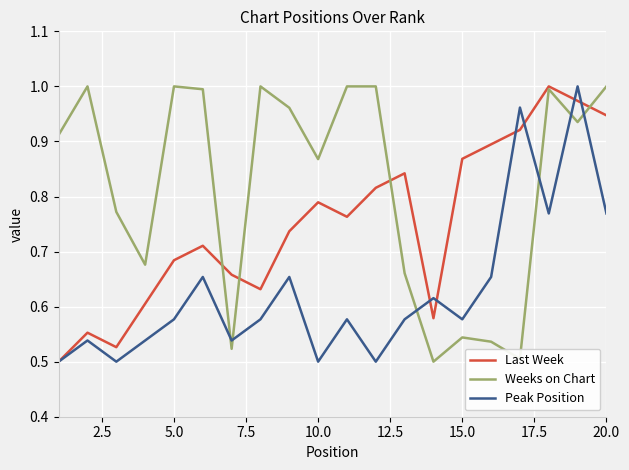

What is the sum of all Peak Position values?

12.6